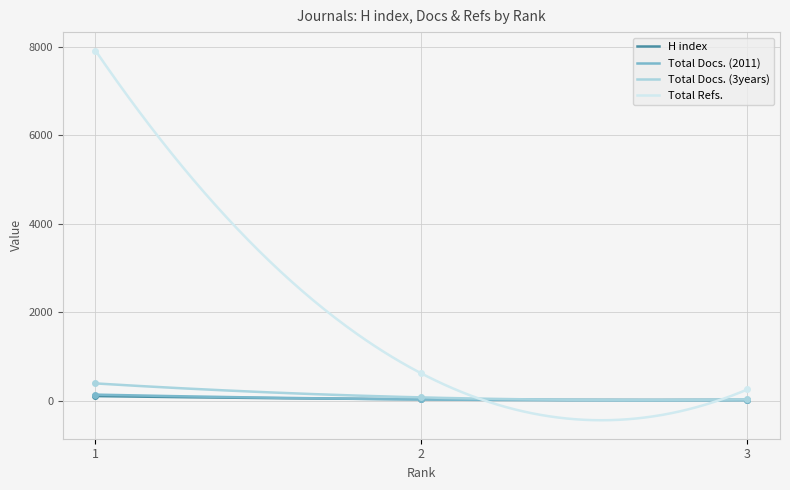

Which series changed the most between 2 and 3?

Total Refs.